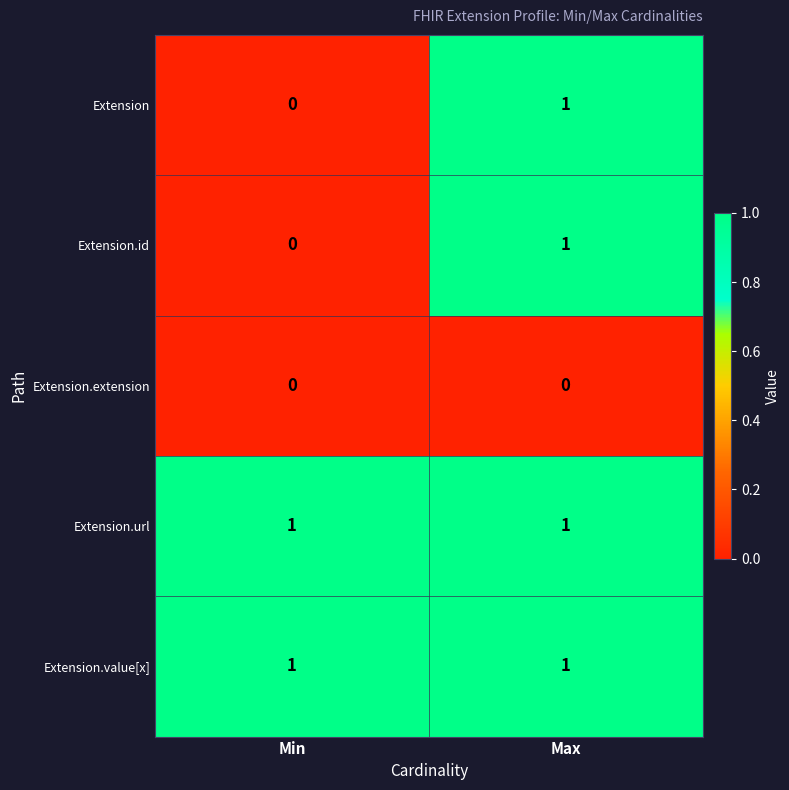

What is the total value across all series at Max?

4